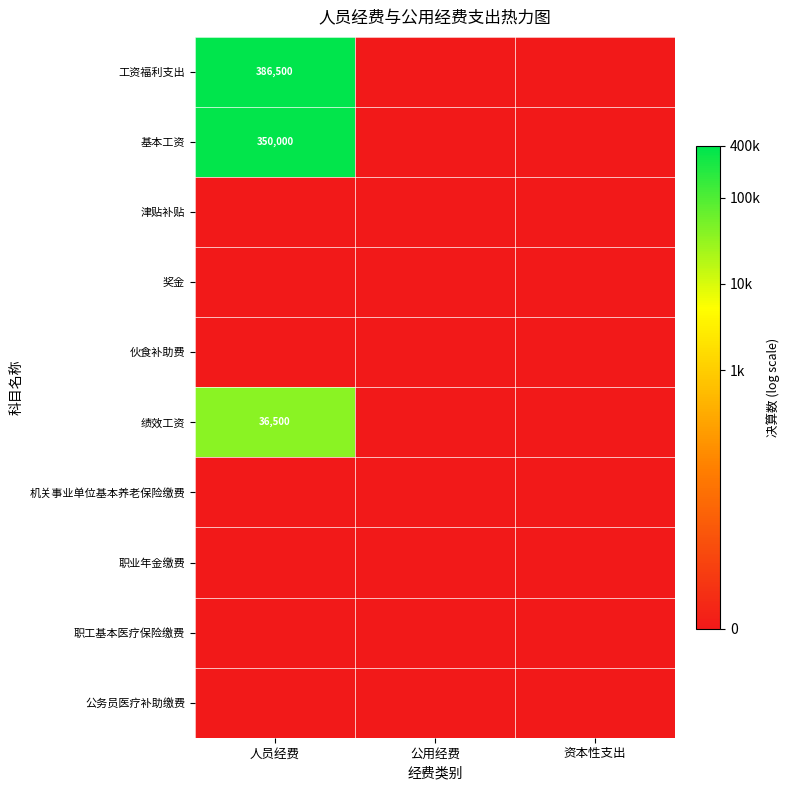

At which category is the sum across all series the highest?

人员经费